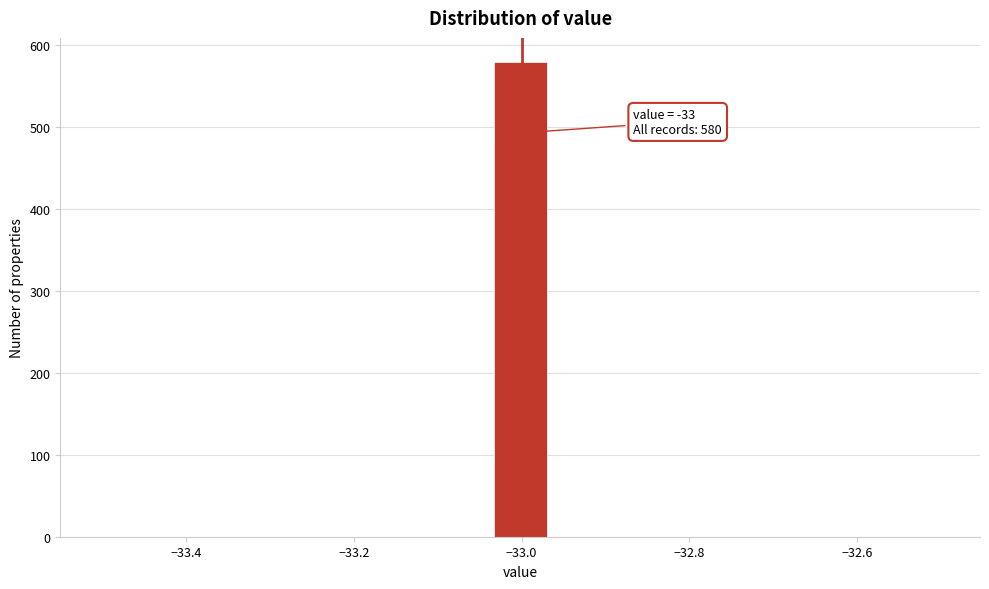

Read against the x-axis, roughly where is the centre of the tallest bar?

-33.00